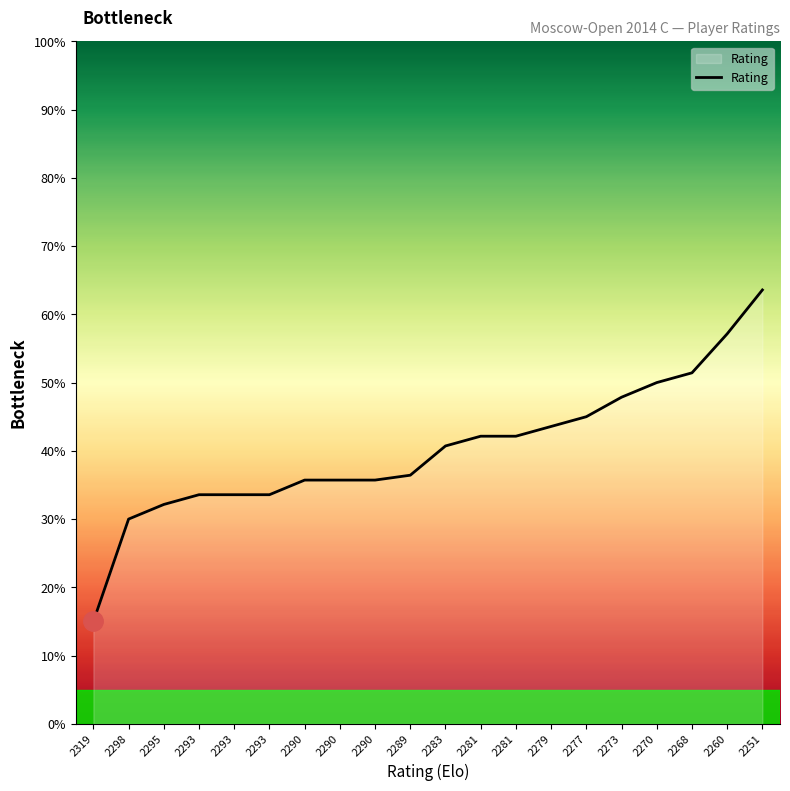

How many lines are shown in the chart?

1